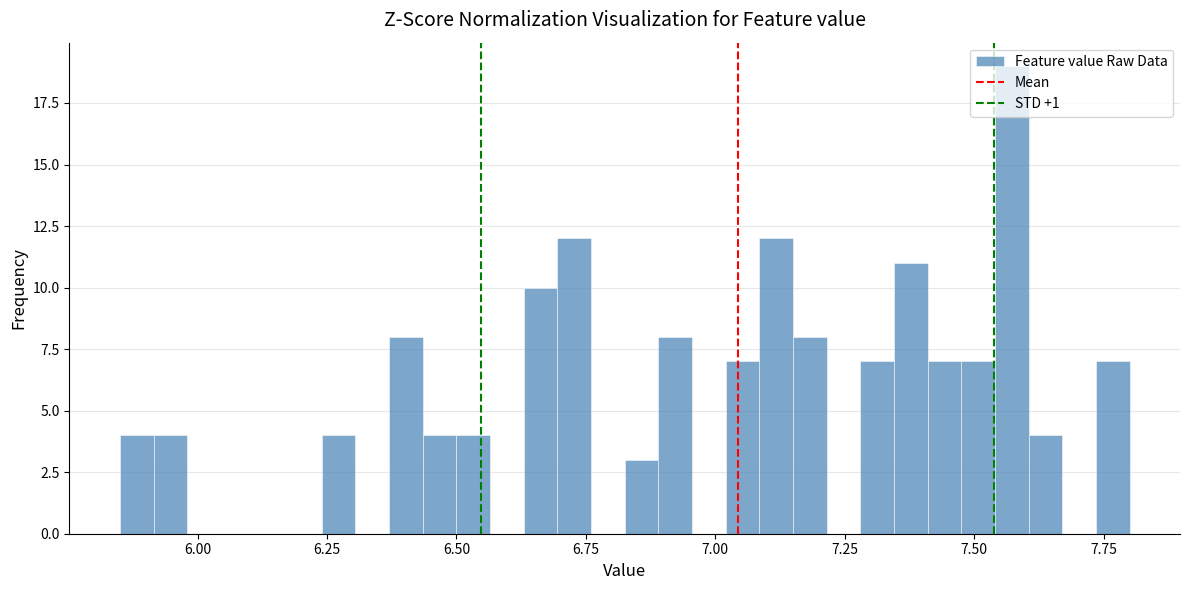

Read against the x-axis, roughly where is the centre of the tallest bar?

7.55